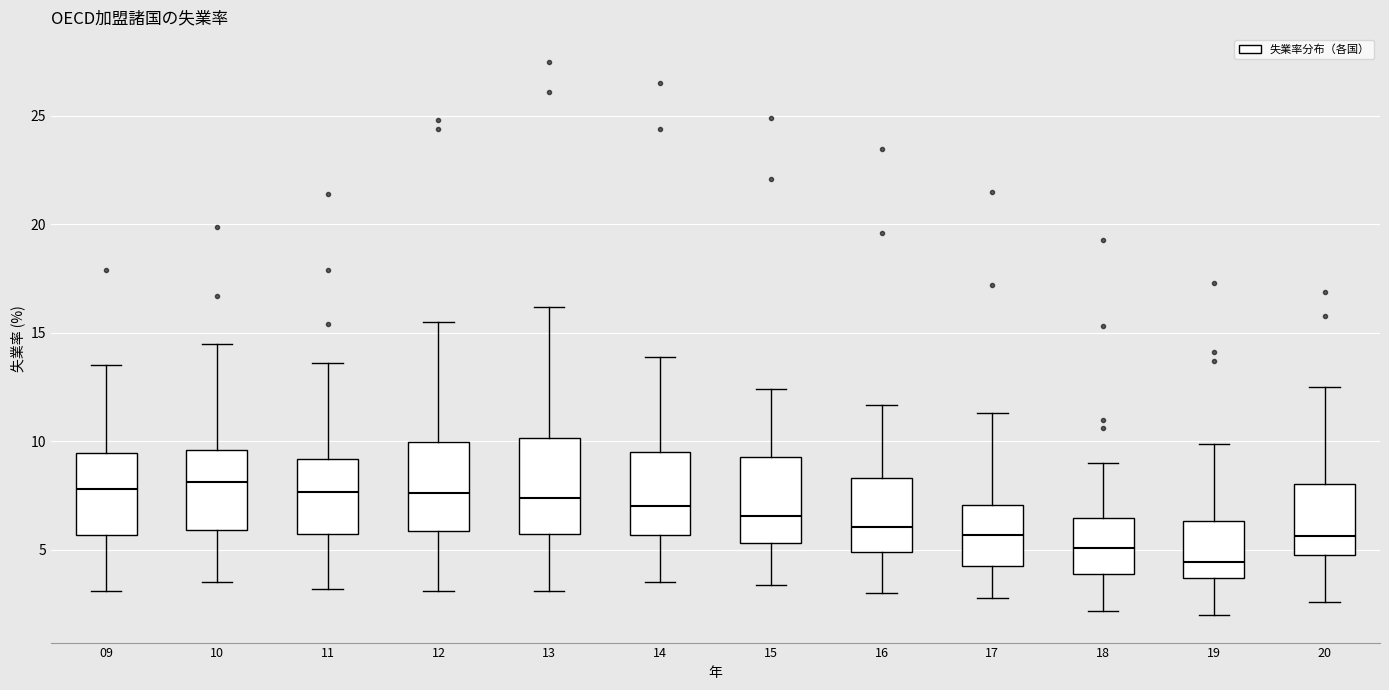

Which box has the lowest median line?

19